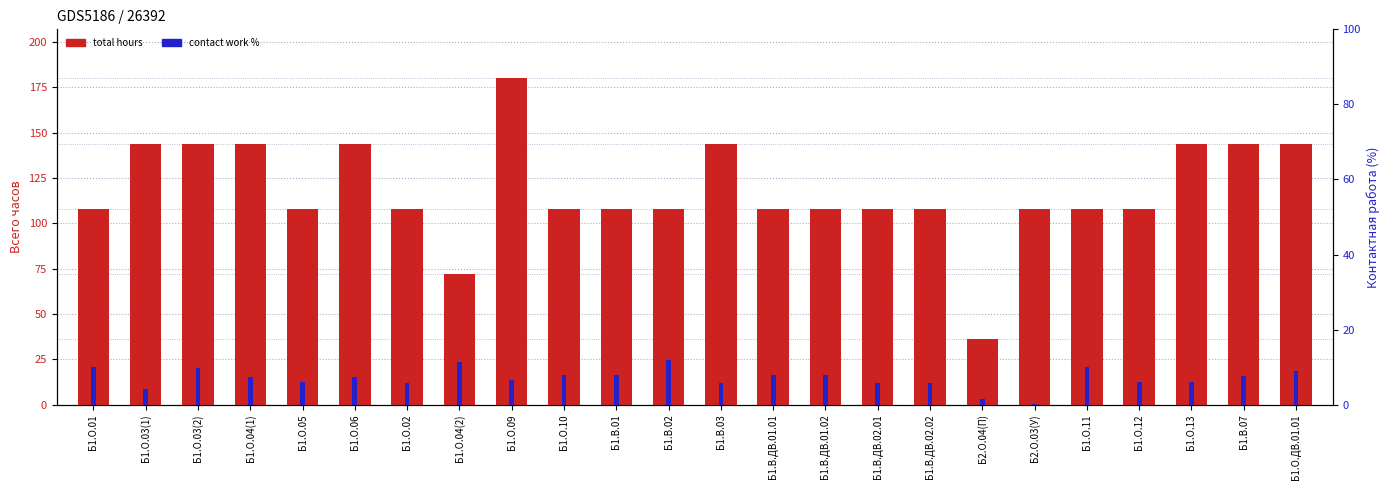

What position from the right is Б1.О.04(1)?

21